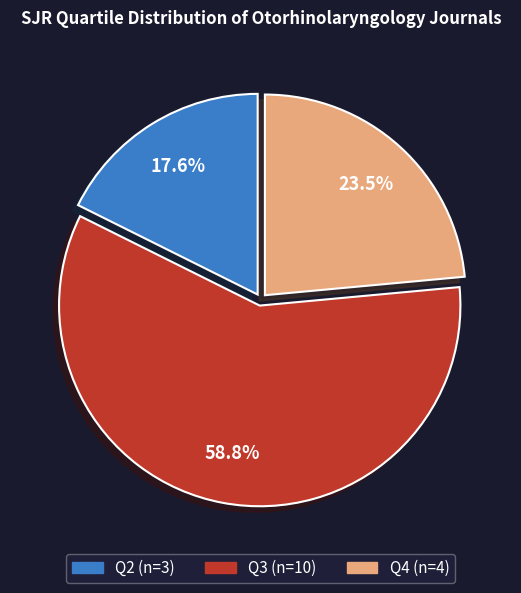

To the nearest percent, what is the combined percentage of Q3 and Q4?

82%